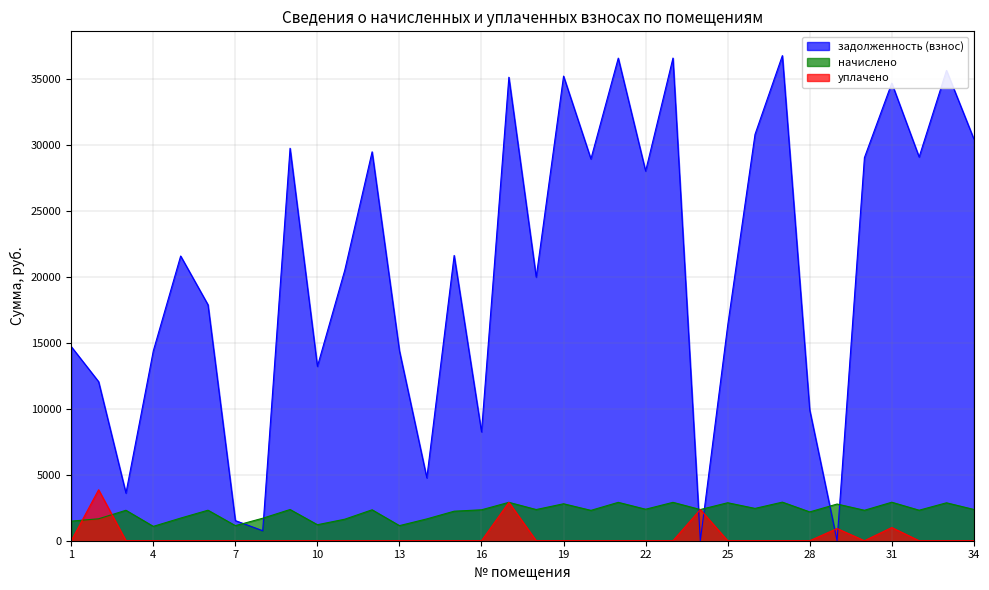

How many values in уплачено are above zero?

5